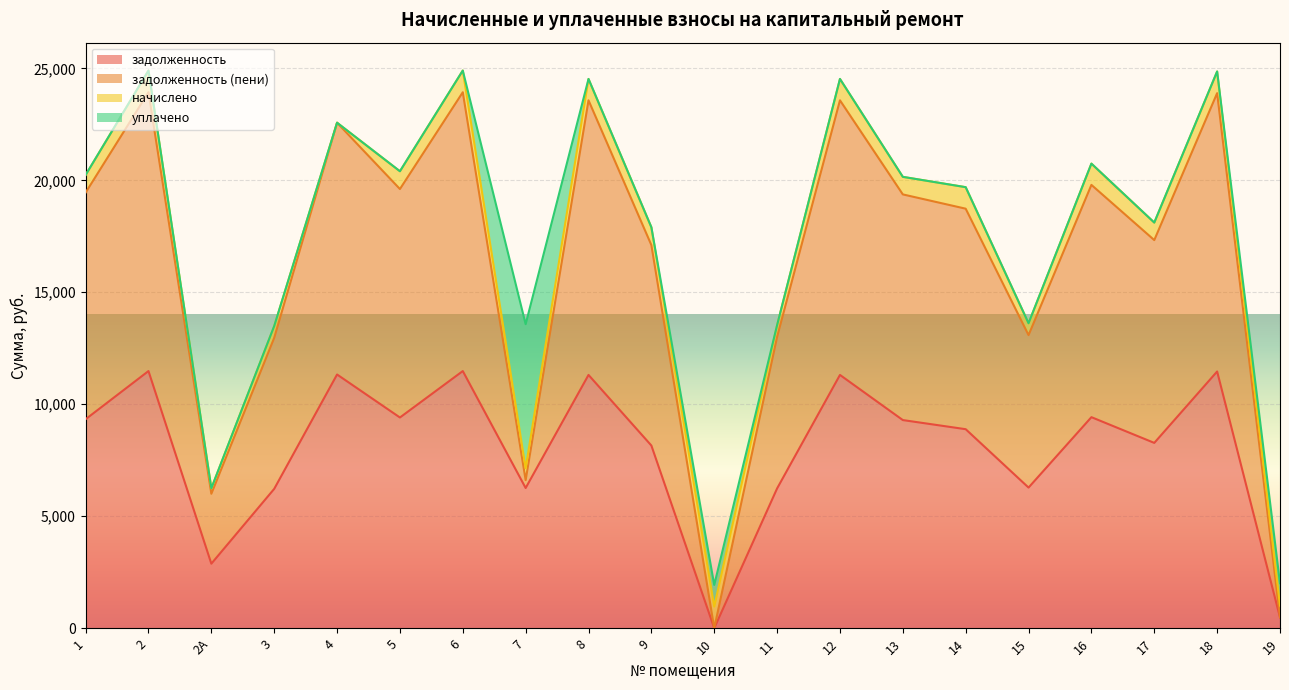

At which label is задолженность closest to 5740?

3